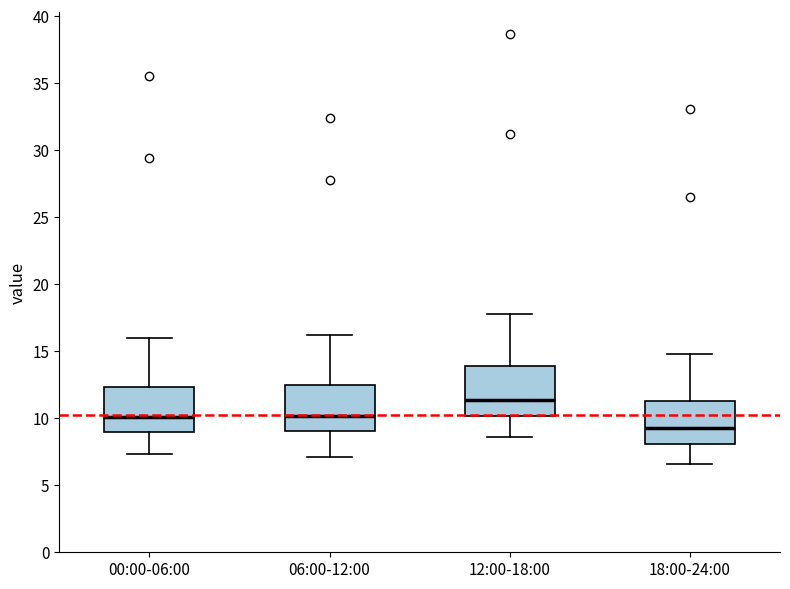

Reading left to right, read every box against the y-axis: the position of its median line, the range the box covers, and the ends of its whiskers. The values are not printed on the chart, so give them approximately, as read against the axis.

00:00-06:00: median 10.0, box 9.0 to 12.5, whiskers 7.5 to 16.0
06:00-12:00: median 10.0, box 9.0 to 12.5, whiskers 7.0 to 16.0
12:00-18:00: median 11.5, box 10.0 to 14.0, whiskers 8.5 to 18.0
18:00-24:00: median 9.5, box 8.0 to 11.5, whiskers 6.5 to 15.0